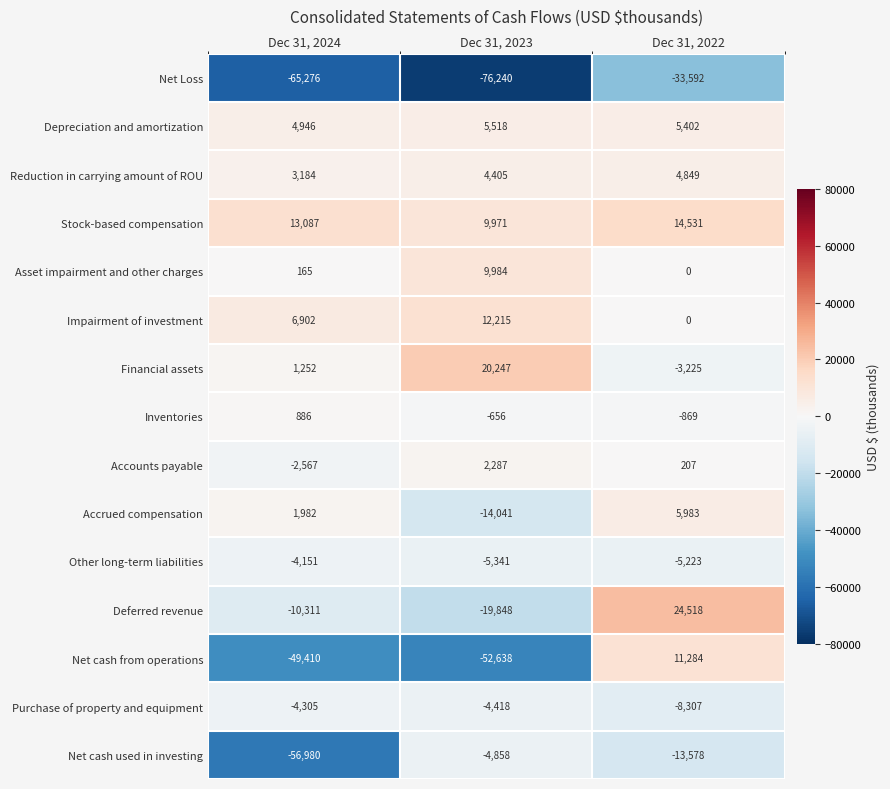

List the labels in order of Accrued compensation value, smallest first.

Dec 31, 2023, Dec 31, 2024, Dec 31, 2022